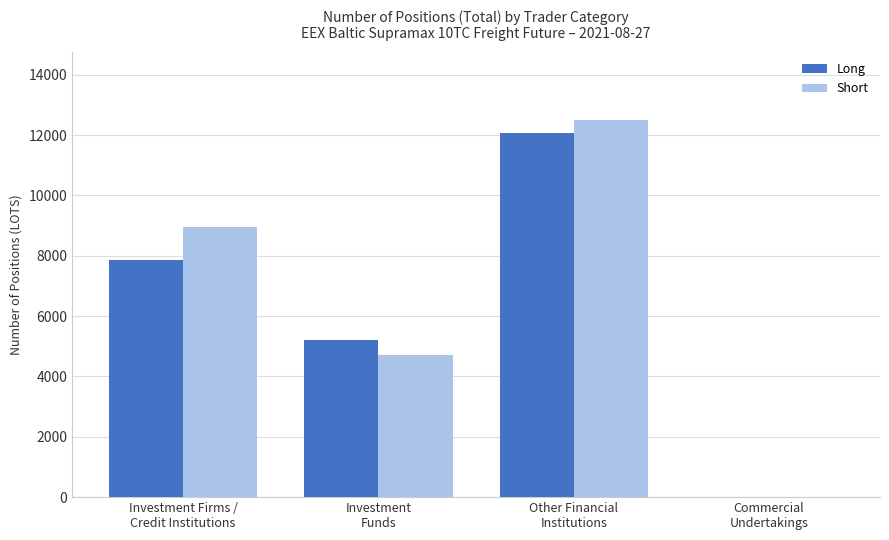

How many data points in Short are above 8952?

2